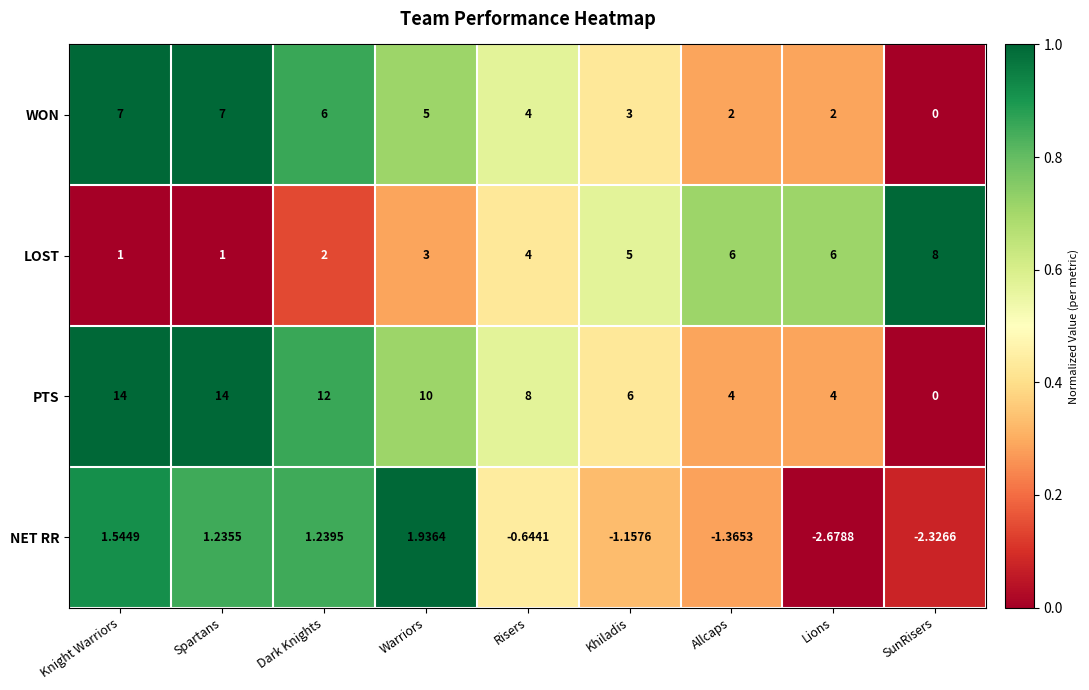

At which label does NET RR reach its minimum?

Lions